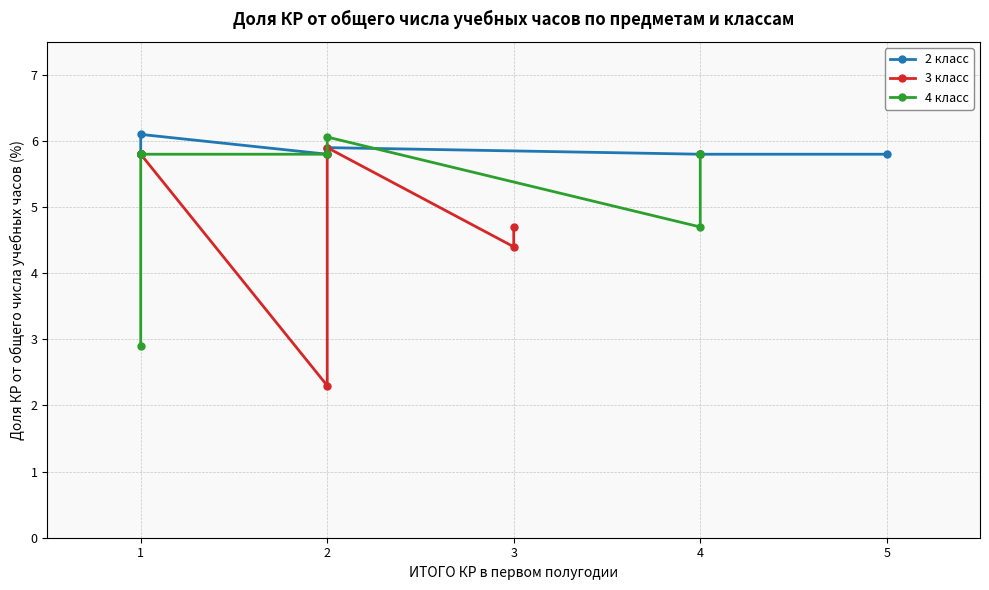

How many intersections are there between 4 класс and 3 класс?

2